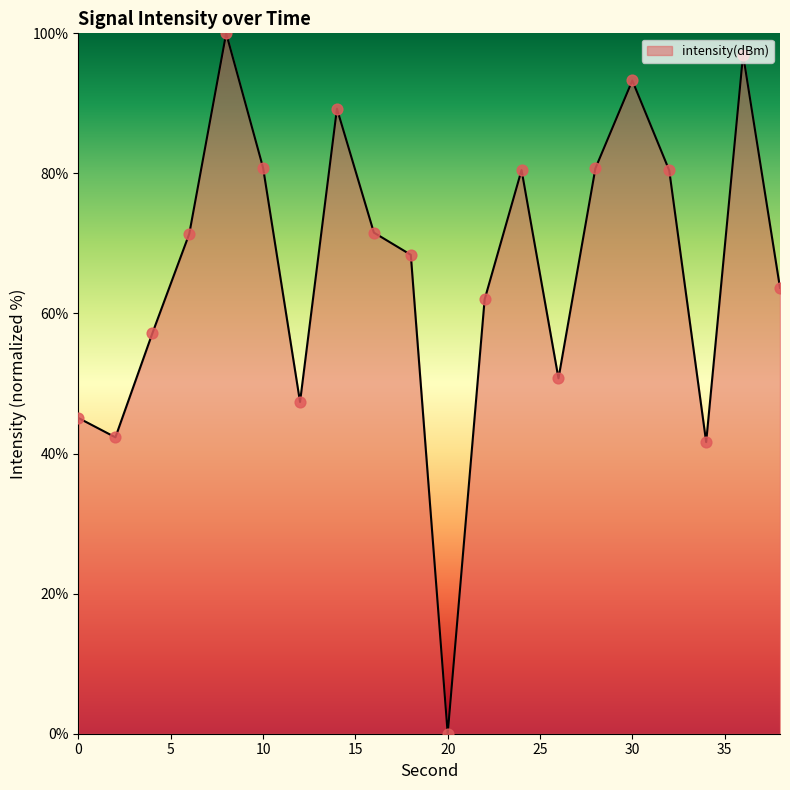

What is the maximum value shown in the chart?

100.0